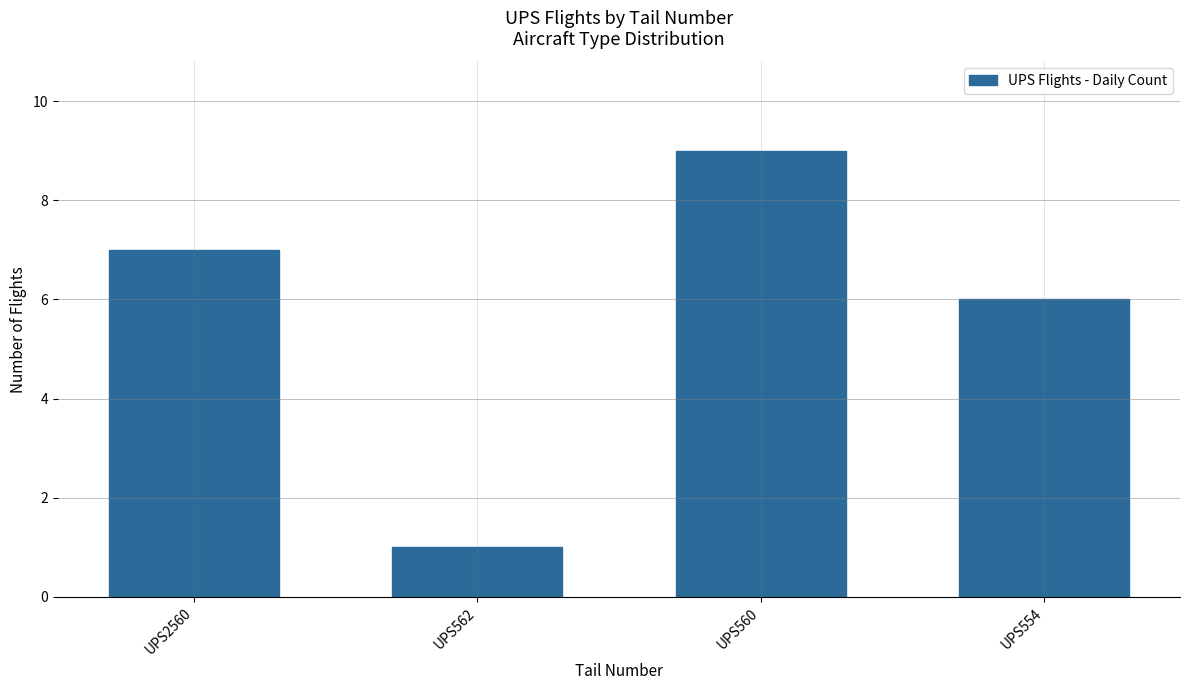

What is the difference between the values at UPS562 and UPS554?

5